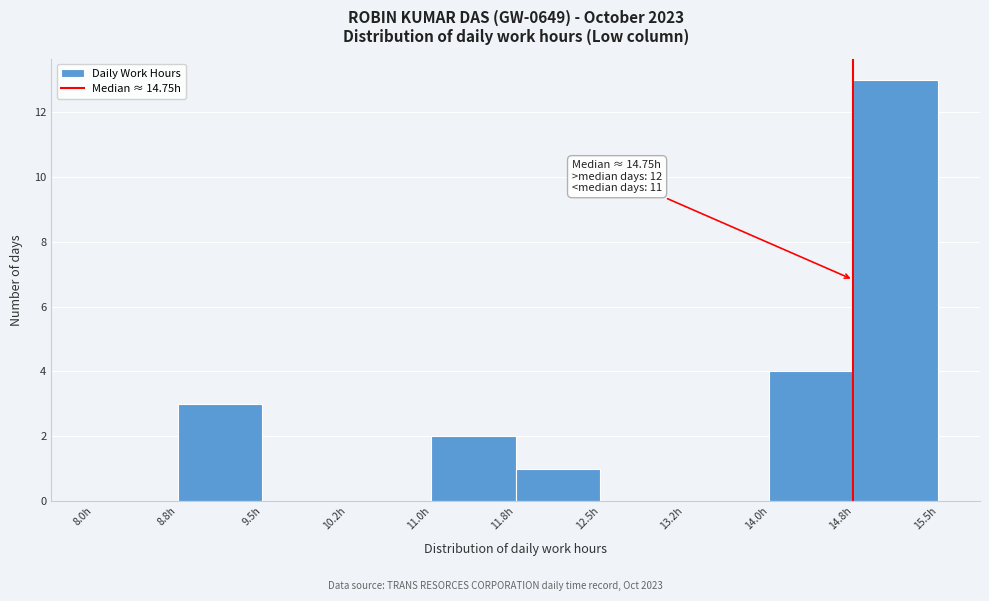

Which range on the x-axis has the tallest bar?

14.75 to 15.50